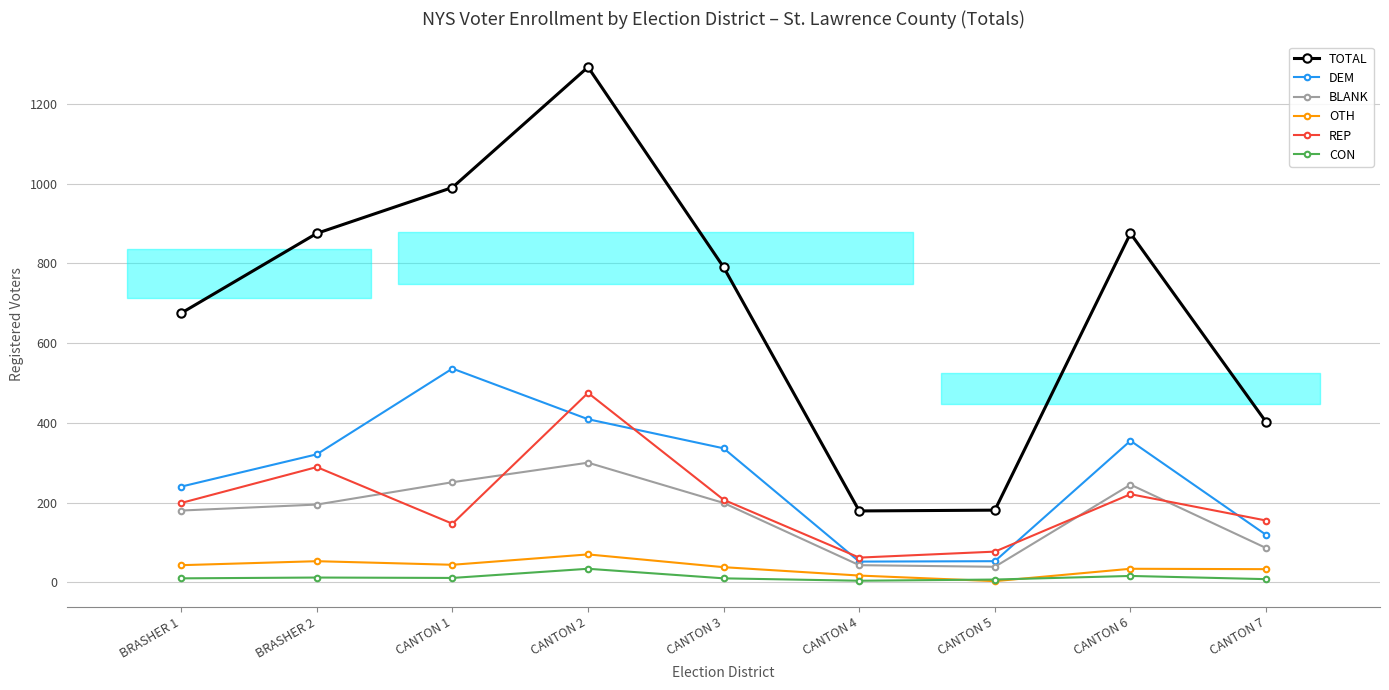

Is it true that REP equals 77 at CANTON 5?

True